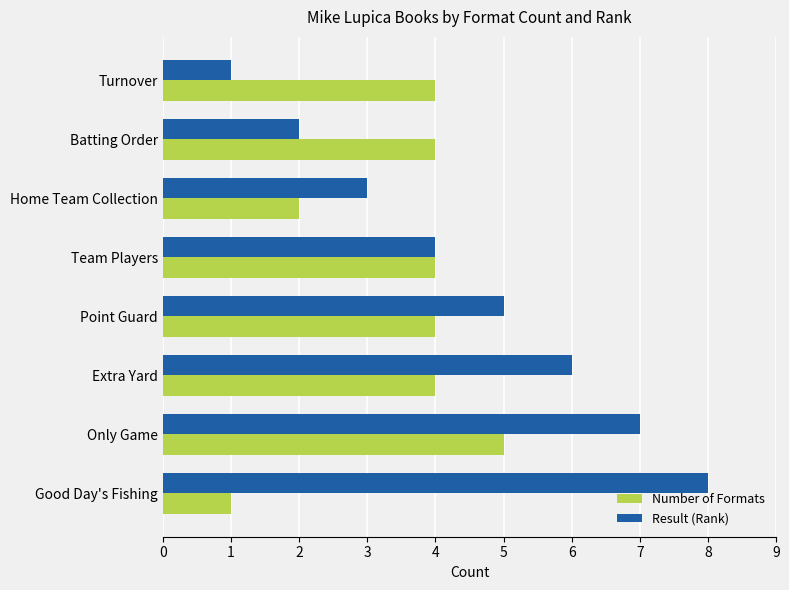

What is the average value of the Number of Formats series?

4